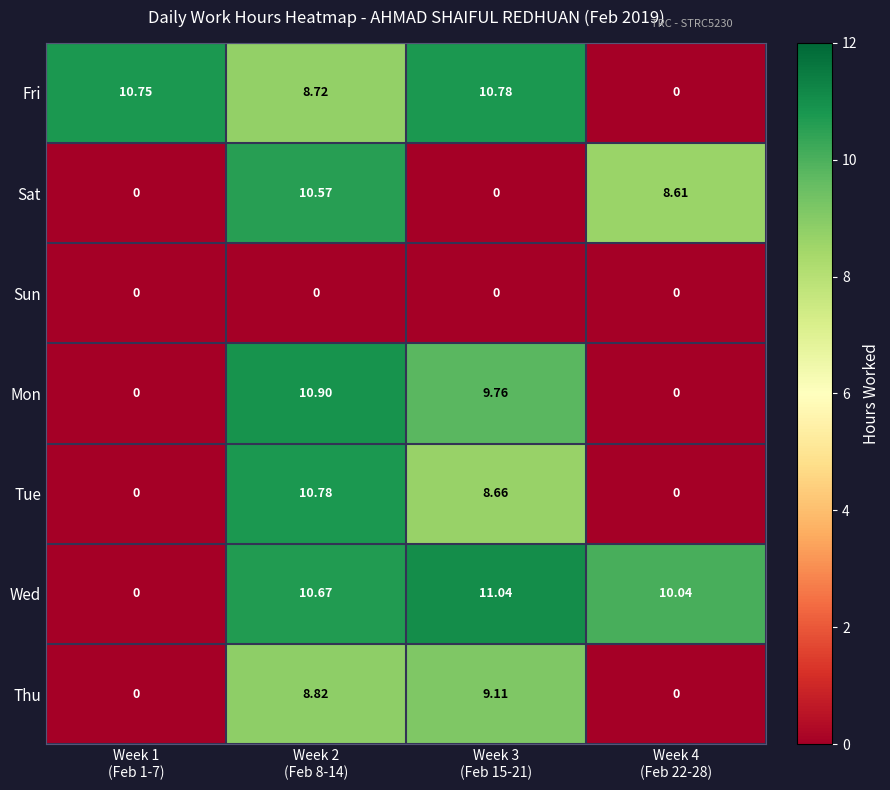

Which series has the largest total across all categories?

Wed